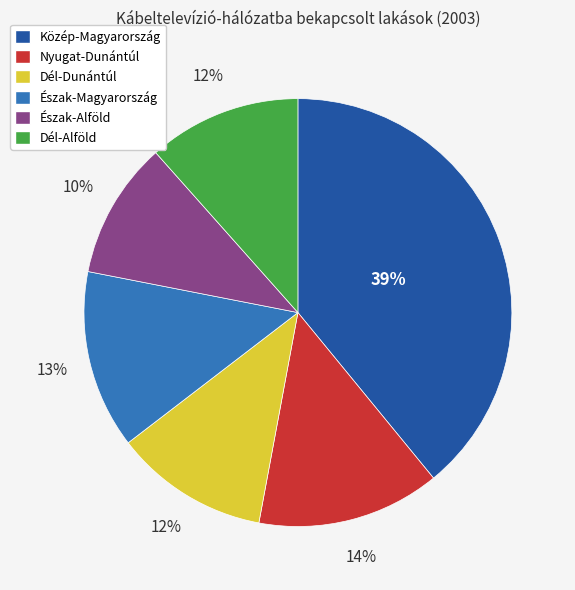

What percentage is the Dél-Alföld slice, to the nearest percent?

12%